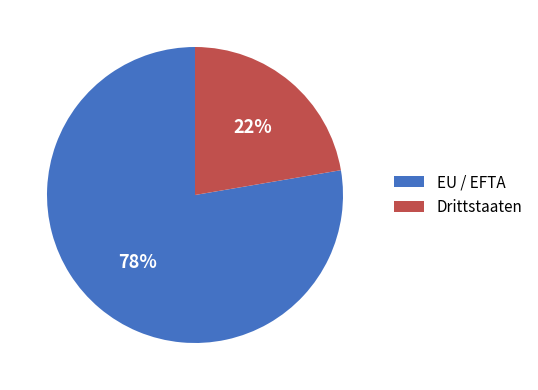

How many segments does this pie chart have?

2